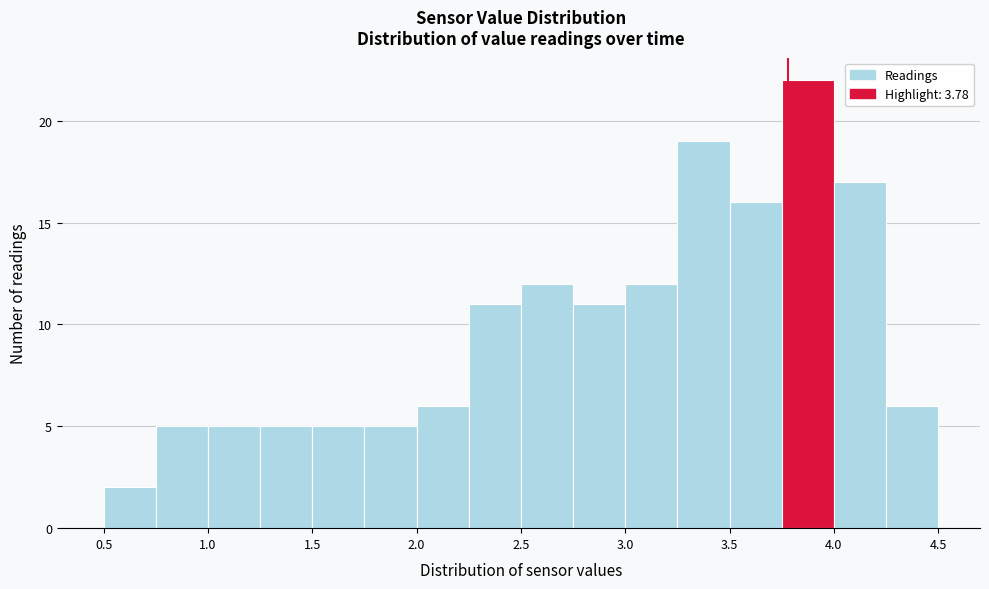

Reading left to right, list every bar in this chart as the range it spans on the x-axis followed by its height. The values are not printed on the chart, so give them approximately, as read against the axis.

0.50 to 0.75: 2
0.75 to 1.00: 5
1.00 to 1.25: 5
1.25 to 1.50: 5
1.50 to 1.75: 5
1.75 to 2.00: 5
2.00 to 2.25: 6
2.25 to 2.50: 11
2.50 to 2.75: 12
2.75 to 3.00: 11
3.00 to 3.25: 12
3.25 to 3.50: 19
3.50 to 3.75: 16
3.75 to 4.00: 22
4.00 to 4.25: 17
4.25 to 4.50: 6